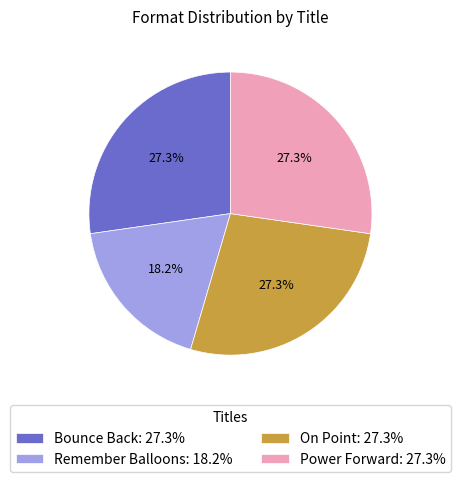

Count the number of slices in the pie.

4